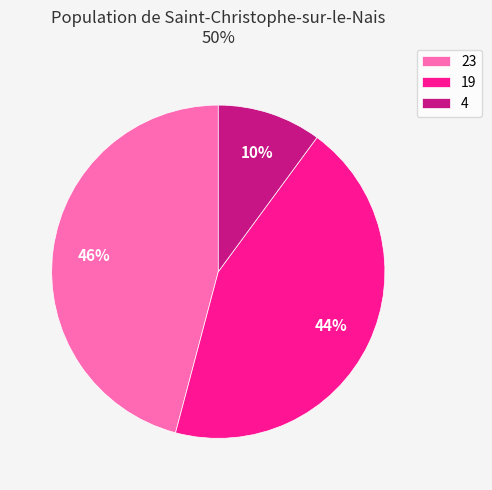

What is the smallest slice in the pie chart?

4